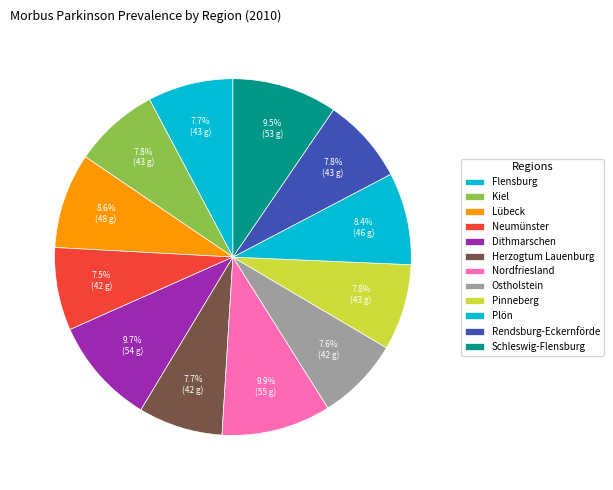

What percentage is the Herzogtum Lauenburg slice, to the nearest percent?

8%